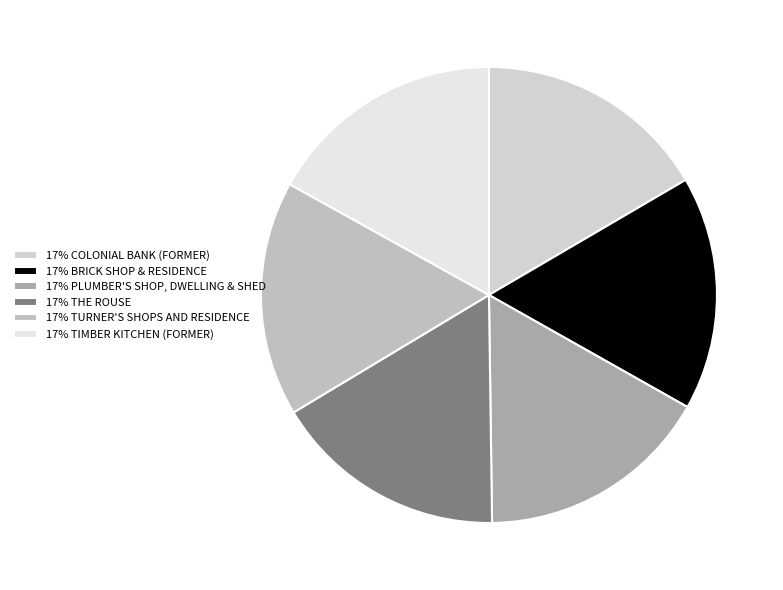

Count the number of slices in the pie.

6